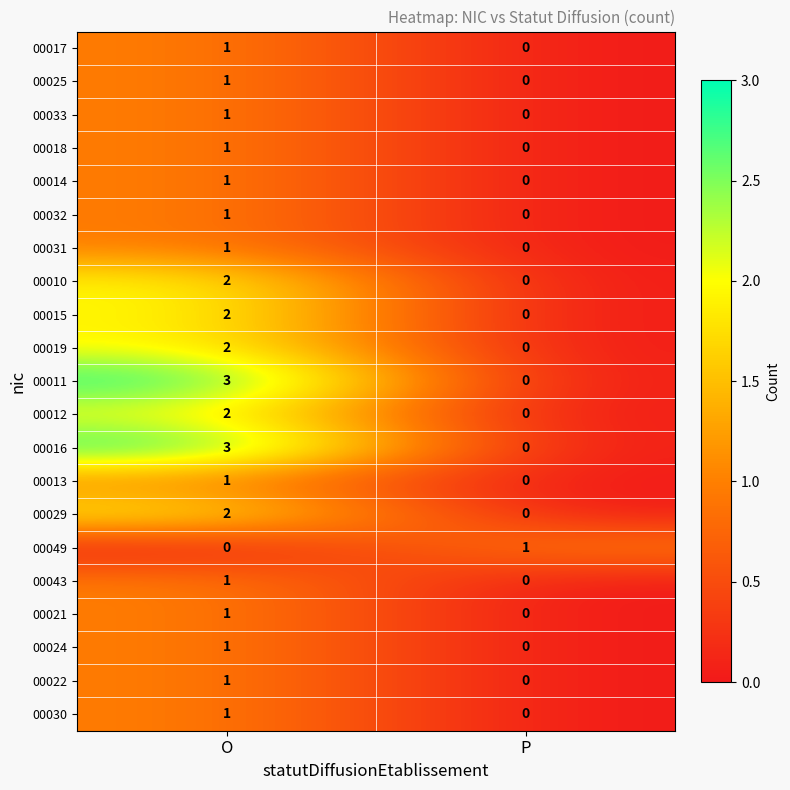

At which label is 00014 closest to 0?

P